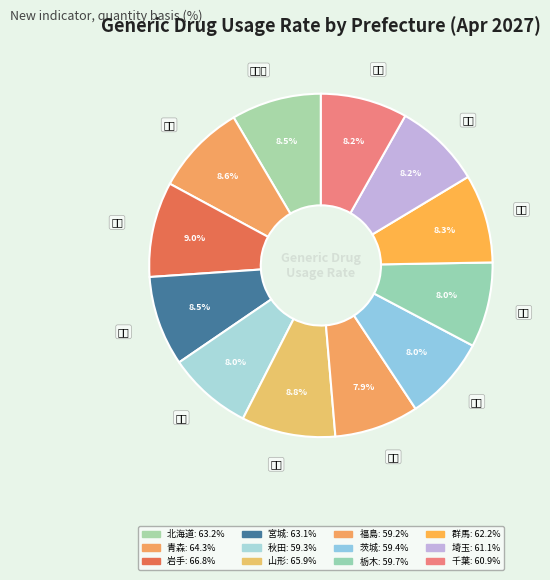

Rank the categories by value from highest to lowest.

岩手, 山形, 青森, 北海道, 宮城, 群馬, 埼玉, 千葉, 栃木, 茨城, 秋田, 福島